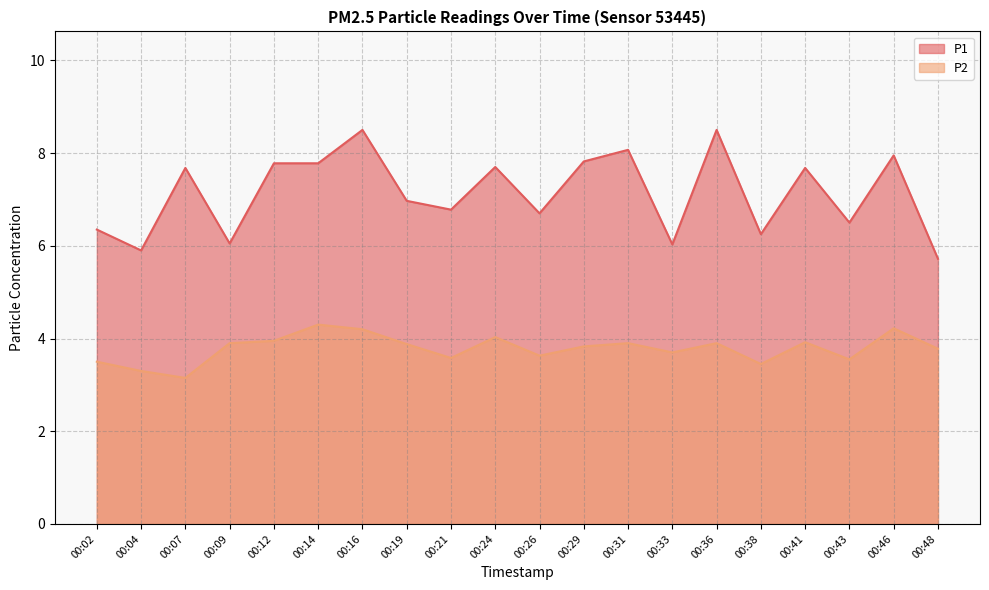

Is the value of P1 at 00:19 greater than the value of P2 at 00:14?

Yes